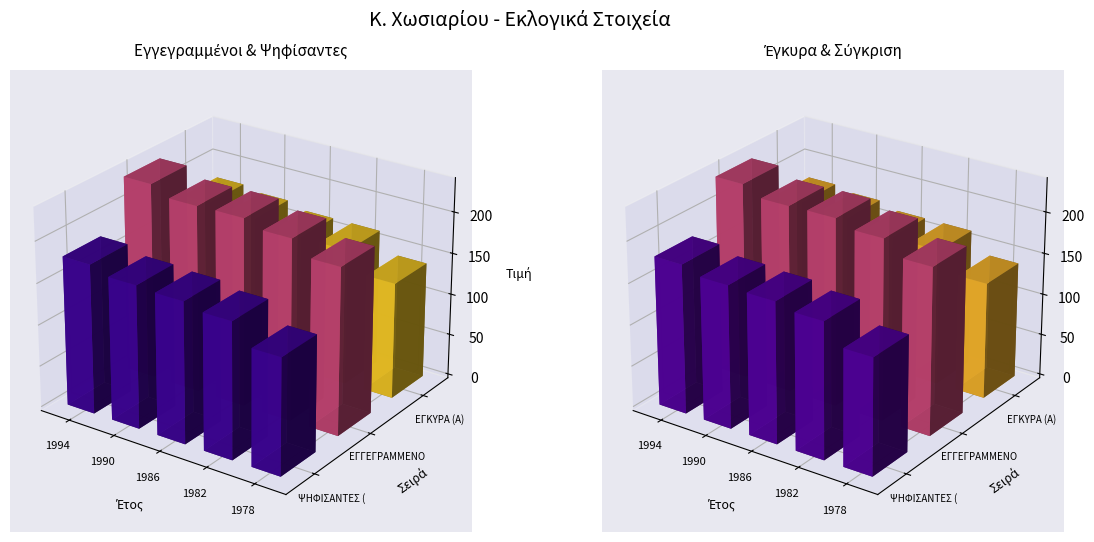

Rank the categories by ΕΓΚΥΡΑ (Α) value from lowest to highest.

1978, 1986, 1982, 1990, 1994